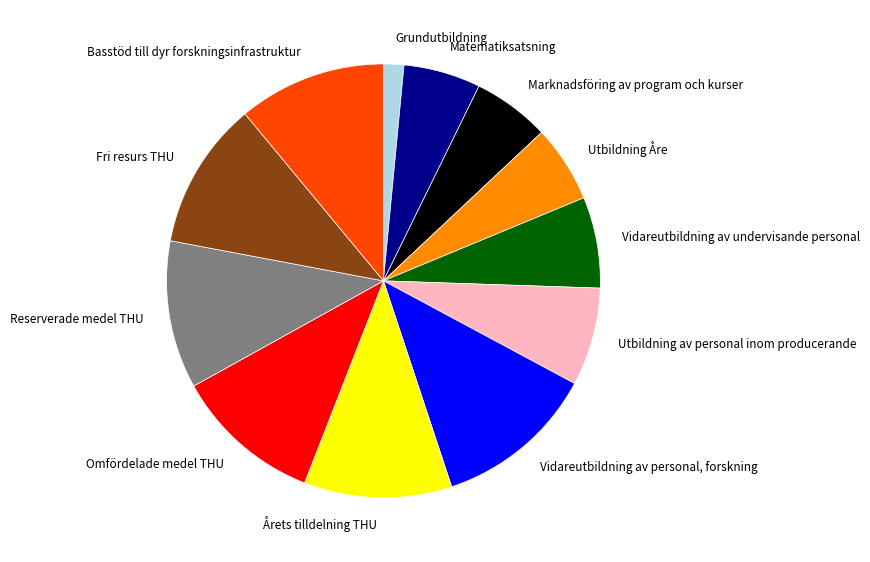

Is the sum of Grundutbildning and Fri resurs THU greater than half?

No